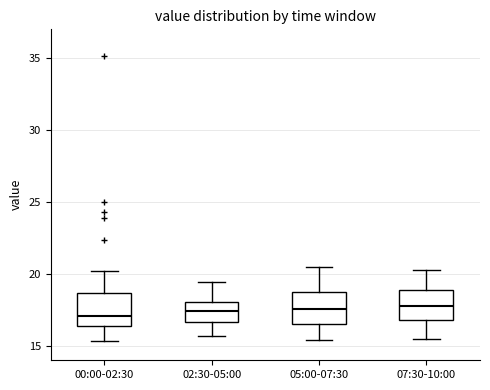

Reading left to right, read every box against the y-axis: the position of its median line, the range the box covers, and the ends of its whiskers. The values are not printed on the chart, so give them approximately, as read against the axis.

00:00-02:30: median 17.0, box 16.5 to 18.5, whiskers 15.5 to 20.0
02:30-05:00: median 17.5, box 16.5 to 18.0, whiskers 15.5 to 19.5
05:00-07:30: median 17.5, box 16.5 to 19.0, whiskers 15.5 to 20.5
07:30-10:00: median 18.0, box 17.0 to 19.0, whiskers 15.5 to 20.5